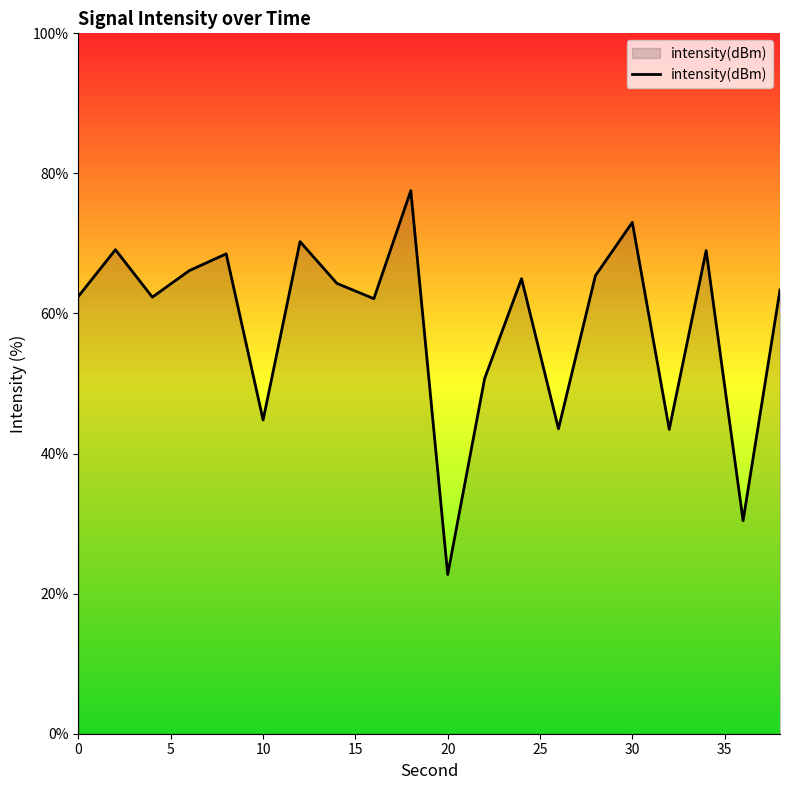

What is the difference between the maximum and minimum values?

54.8